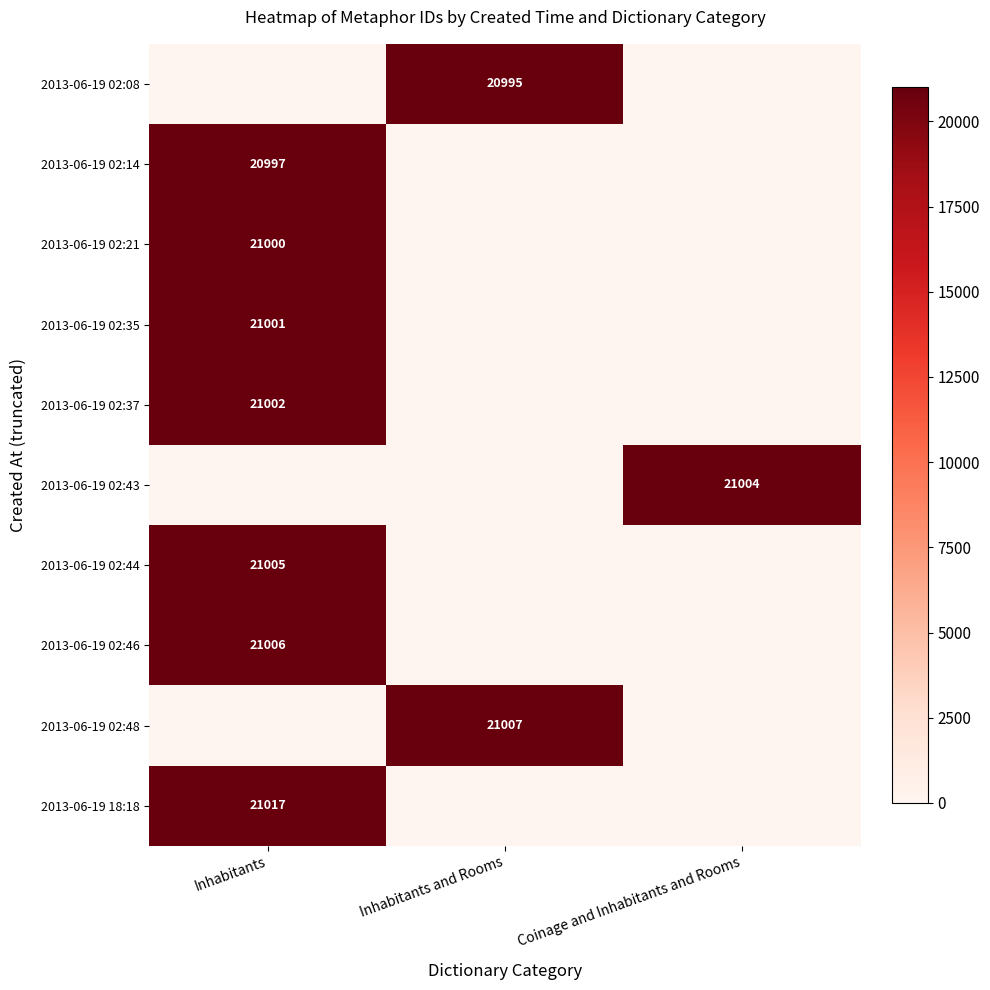

The value of 2013-06-19 02:48 at Inhabitants and Rooms is 21007. True or false?

True